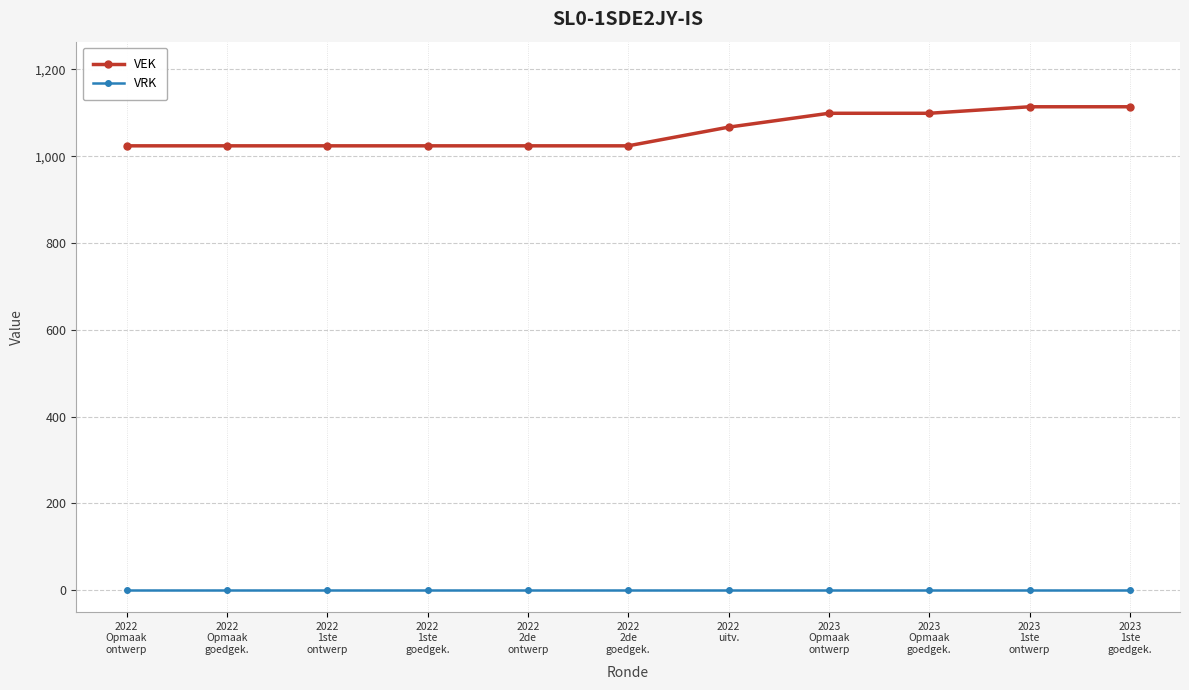

At how many categories does at least one series exceed 457?

11